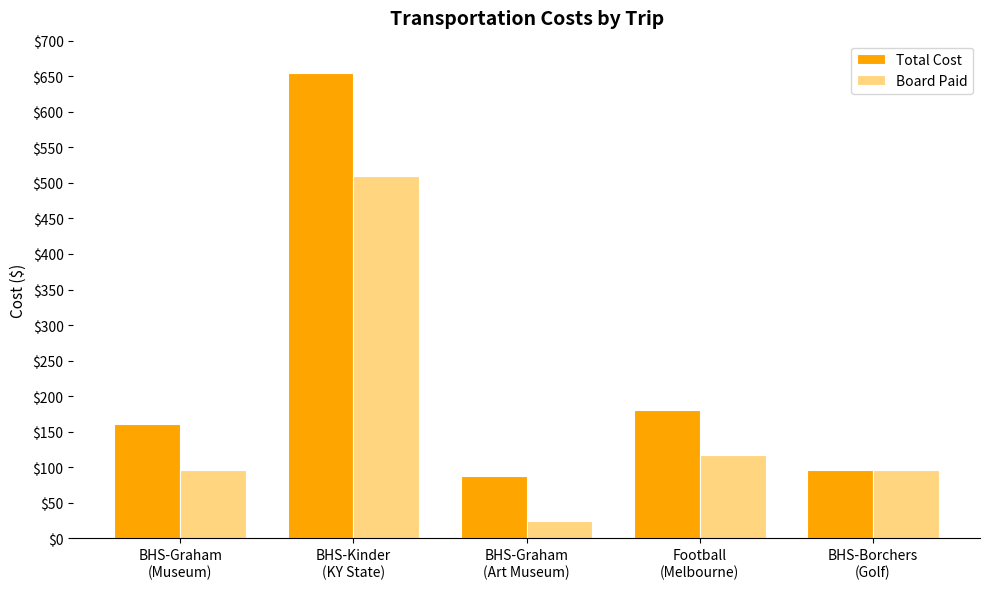

Count the number of data series in this chart.

2